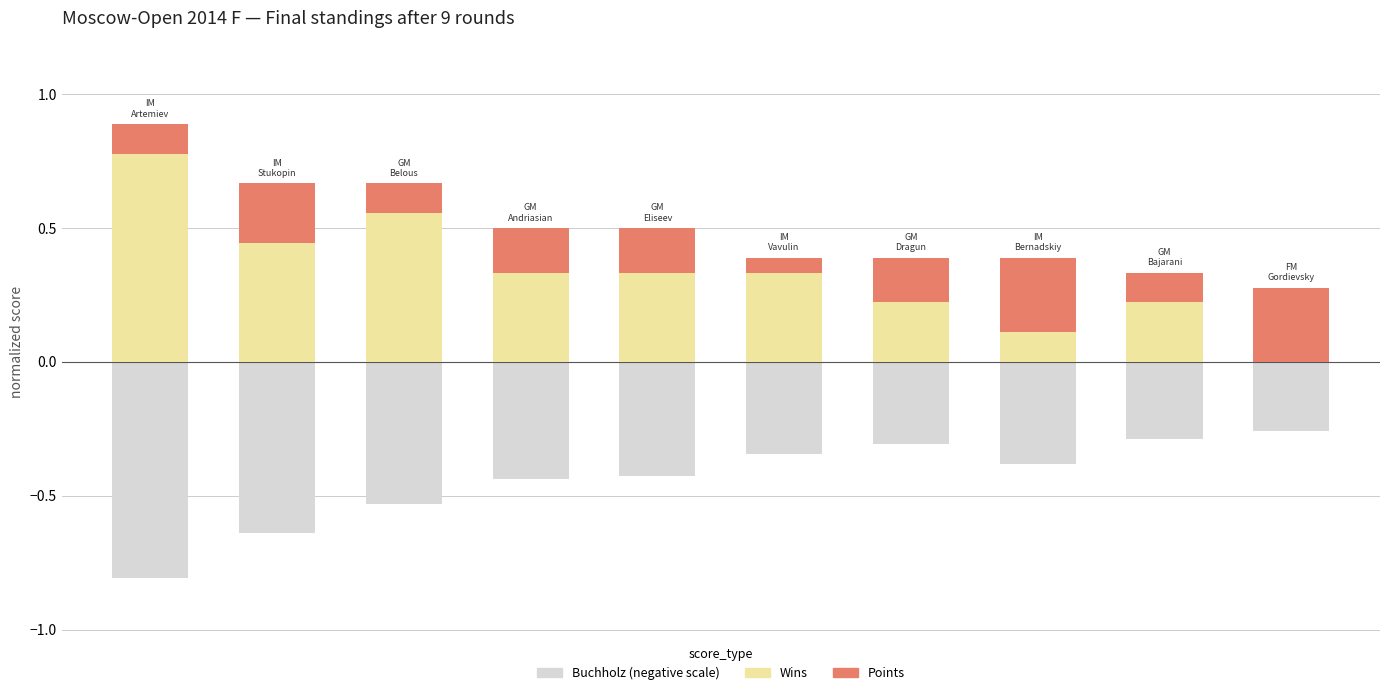

Reading left to right, extract all data points from this chart.

Buchholz (normalized, neg): 0=-0.8	1=-0.6	2=-0.5	3=-0.4	4=-0.4	5=-0.3	6=-0.3	7=-0.4	8=-0.3	9=-0.3
Wins (fraction of rounds): 0=0.8	1=0.4	2=0.6	3=0.3	4=0.3	5=0.3	6=0.2	7=0.1	8=0.2	9=0.0
Points above Wins (fraction): 0=0.1	1=0.2	2=0.1	3=0.2	4=0.2	5=0.1	6=0.2	7=0.3	8=0.1	9=0.3